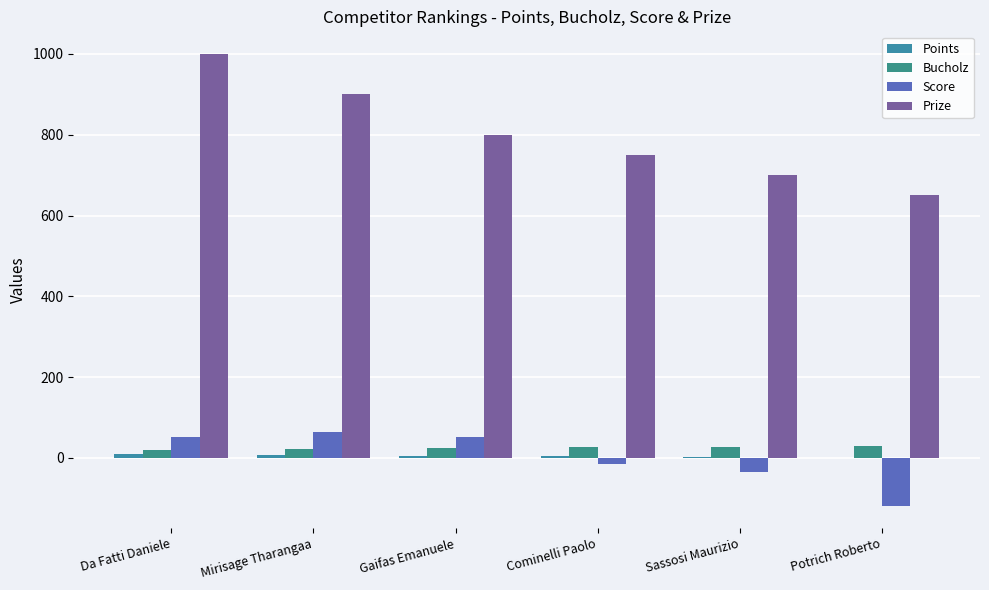

Which series changed the most between Da Fatti Daniele and Gaifas Emanuele?

Prize